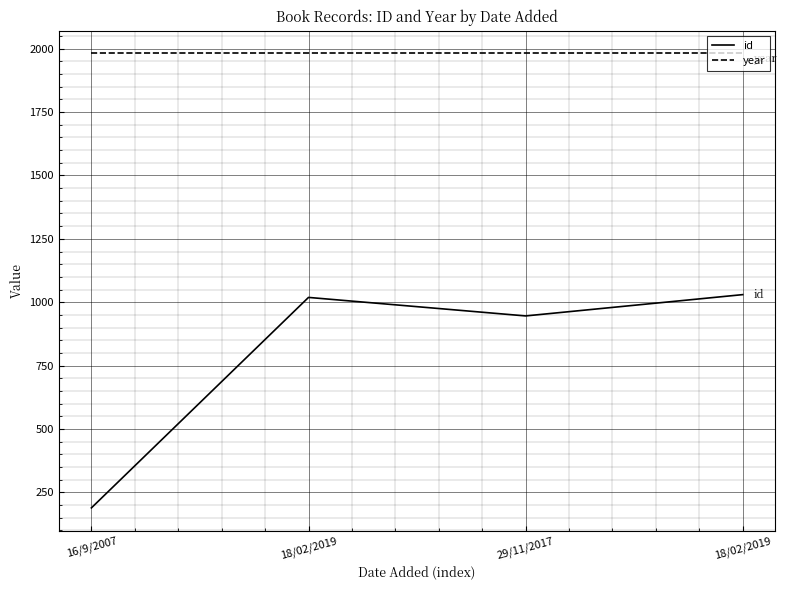

The value of year at 29/11/2017 is 2653. True or false?

False